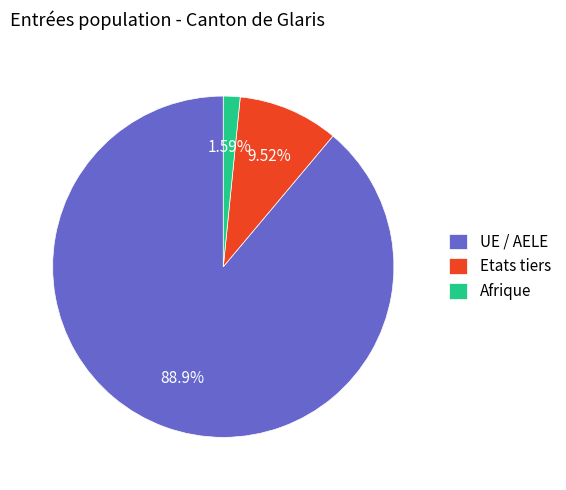

Combined, do Etats tiers and UE / AELE account for over 50%?

Yes